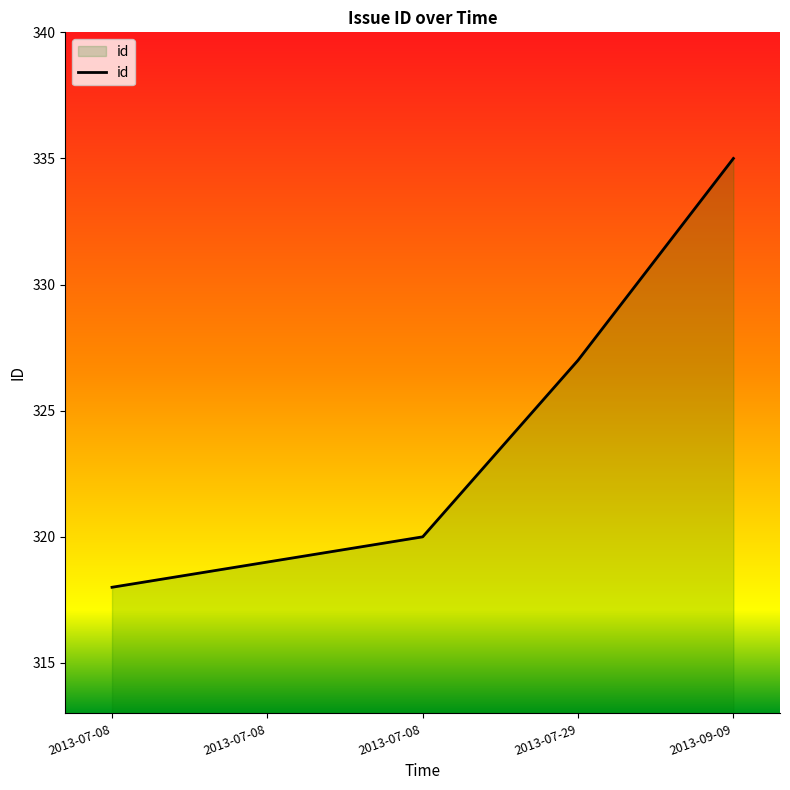

Count the number of categories in the chart.

5